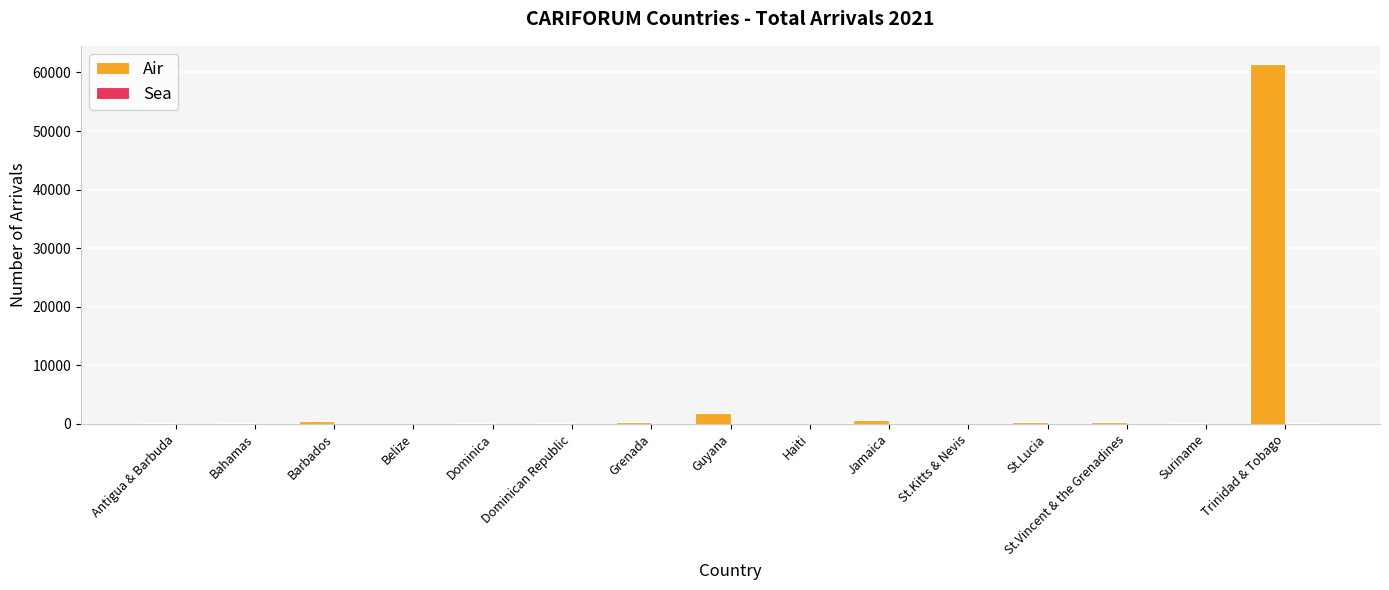

Which category has the highest value across all series?

Trinidad & Tobago